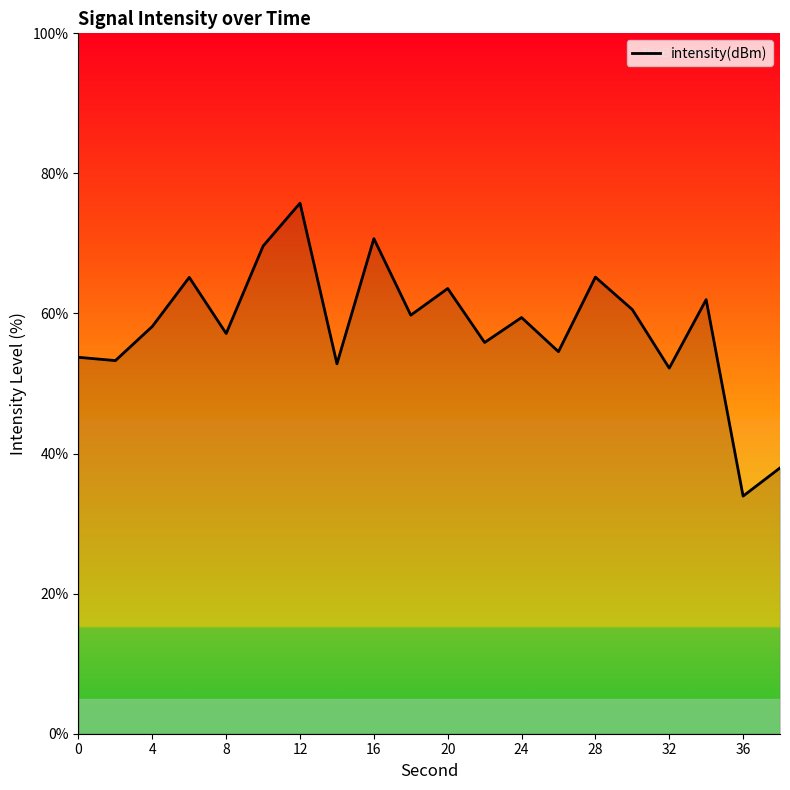

What is the greatest value displayed?

75.8